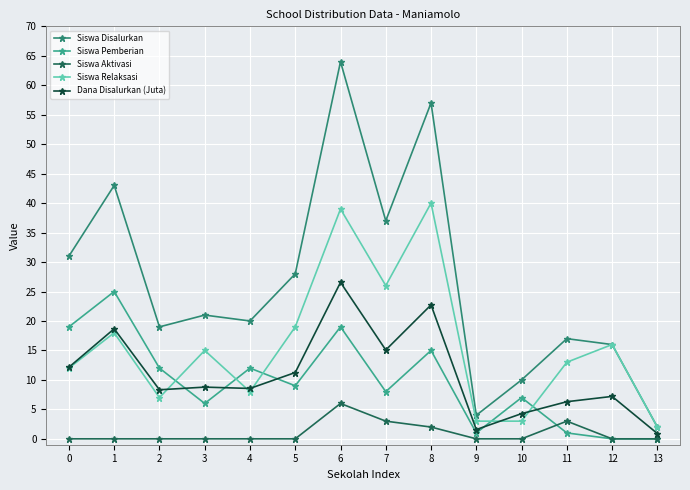

Between 4 and 10, which series saw the biggest shift?

Siswa Disalurkan